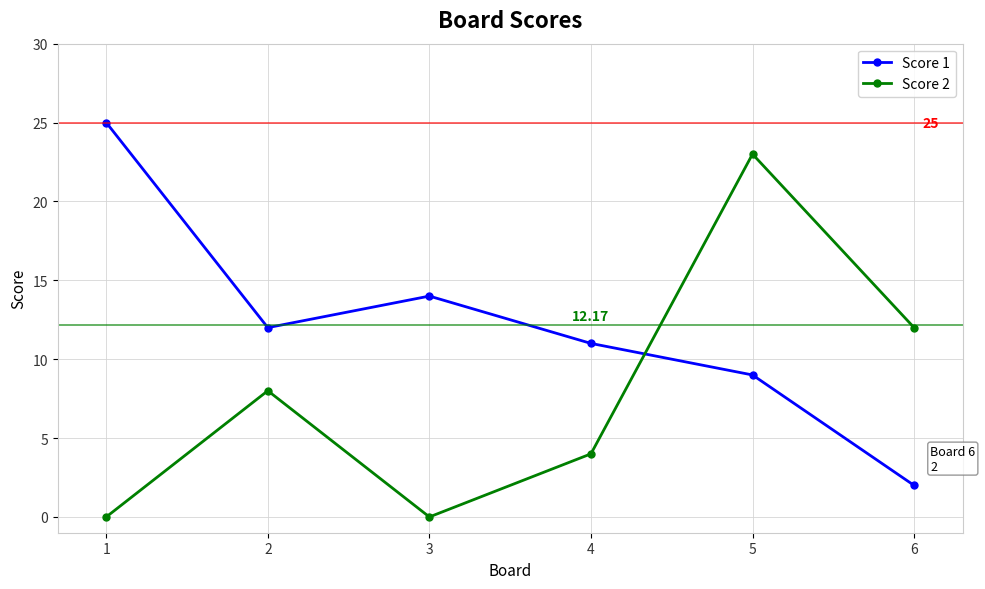

How many times do Score 1 and Score 2 cross each other?

1